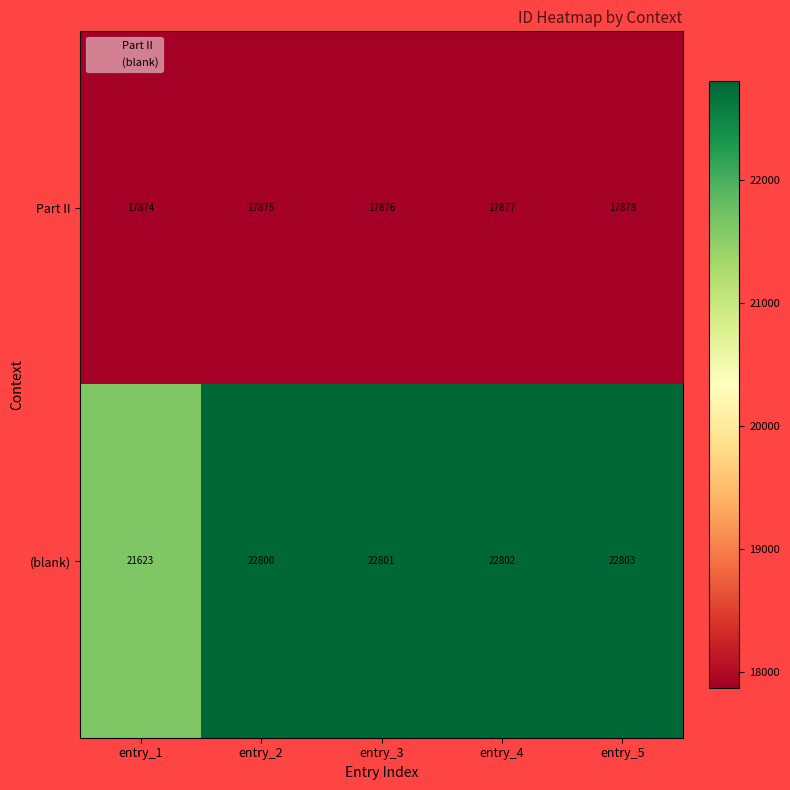

What is the difference between the (blank) values at entry_3 and entry_1?

1178